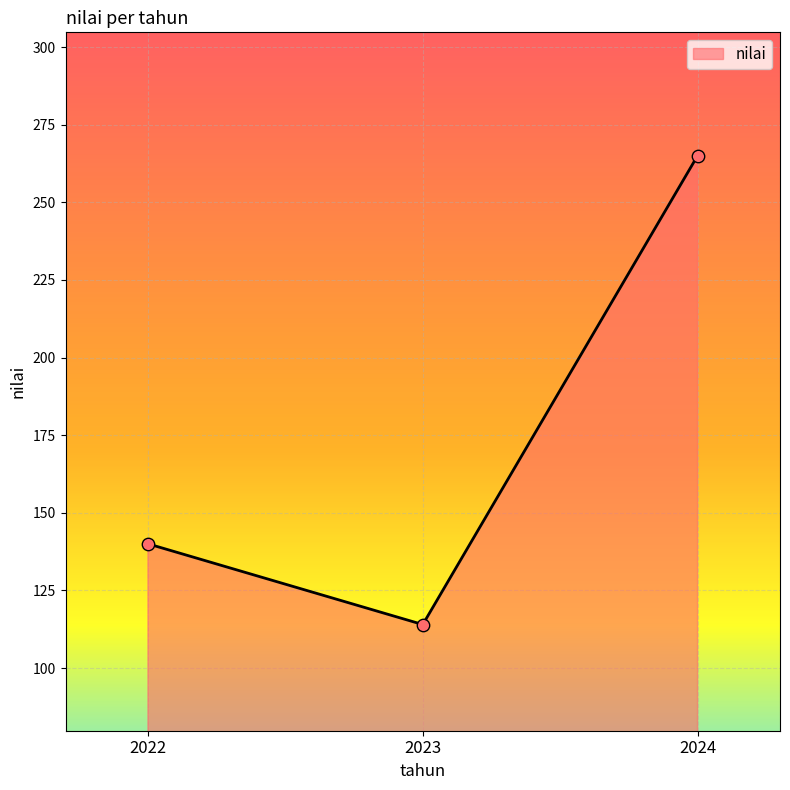

Approximately how many times larger is the value at 2024 compared to 2022?

1.9